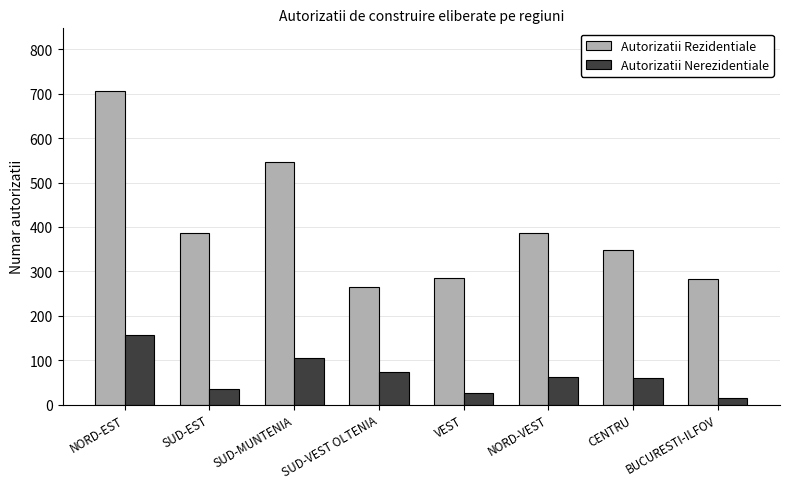

Between NORD-EST and SUD-VEST OLTENIA, which series saw the biggest shift?

Autorizatii Rezidentiale